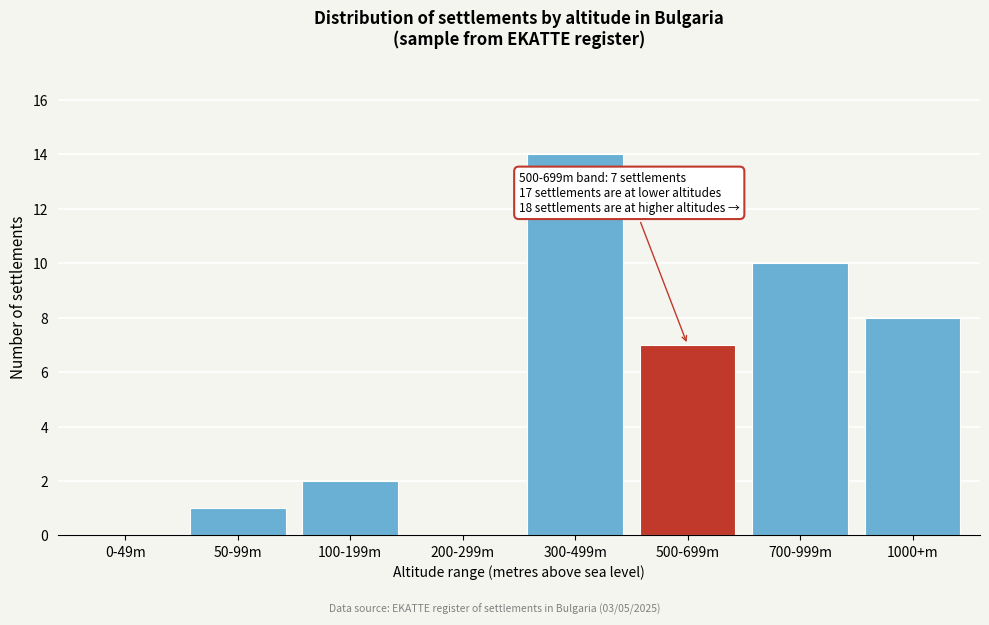

Reading left to right, transcribe all the data shown in this chart.

0-49m=0	50-99m=1	100-199m=2	200-299m=0	300-499m=14	500-699m=7	700-999m=10	1000+m=8